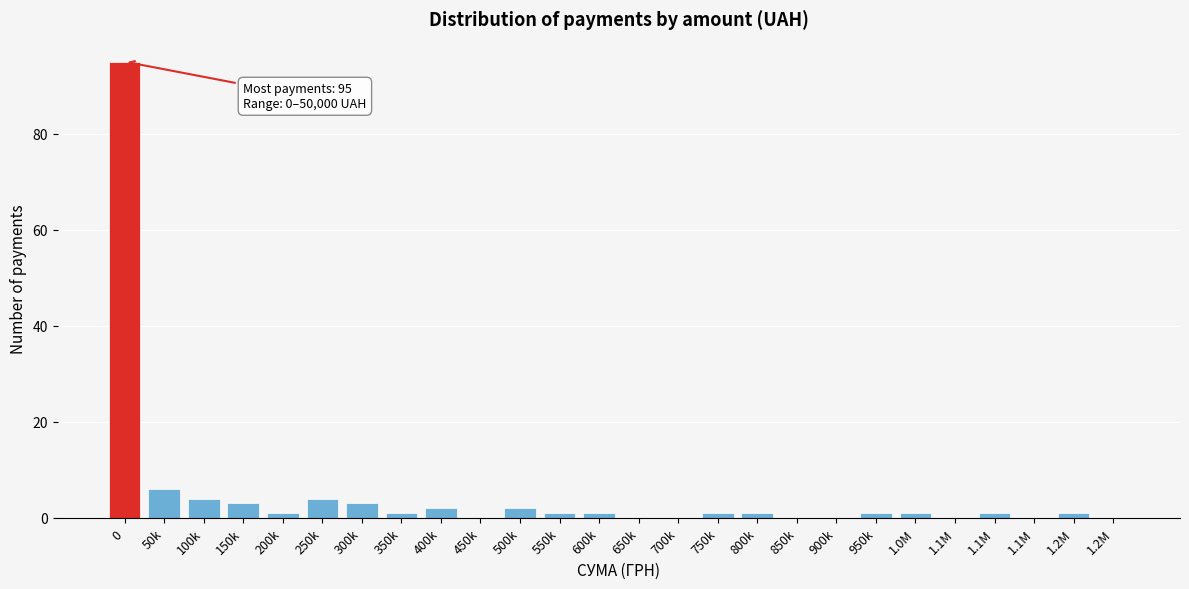

Count the number of data series in this chart.

1